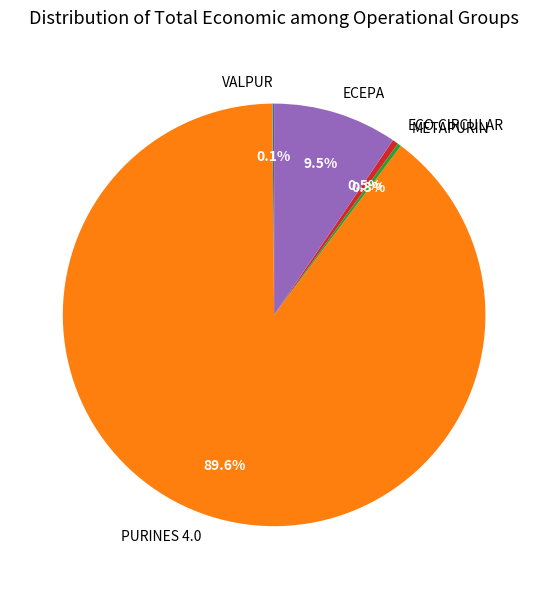

What is the ratio of the value at ECEPA to the value at ECO.CIRCULAR?

21.0